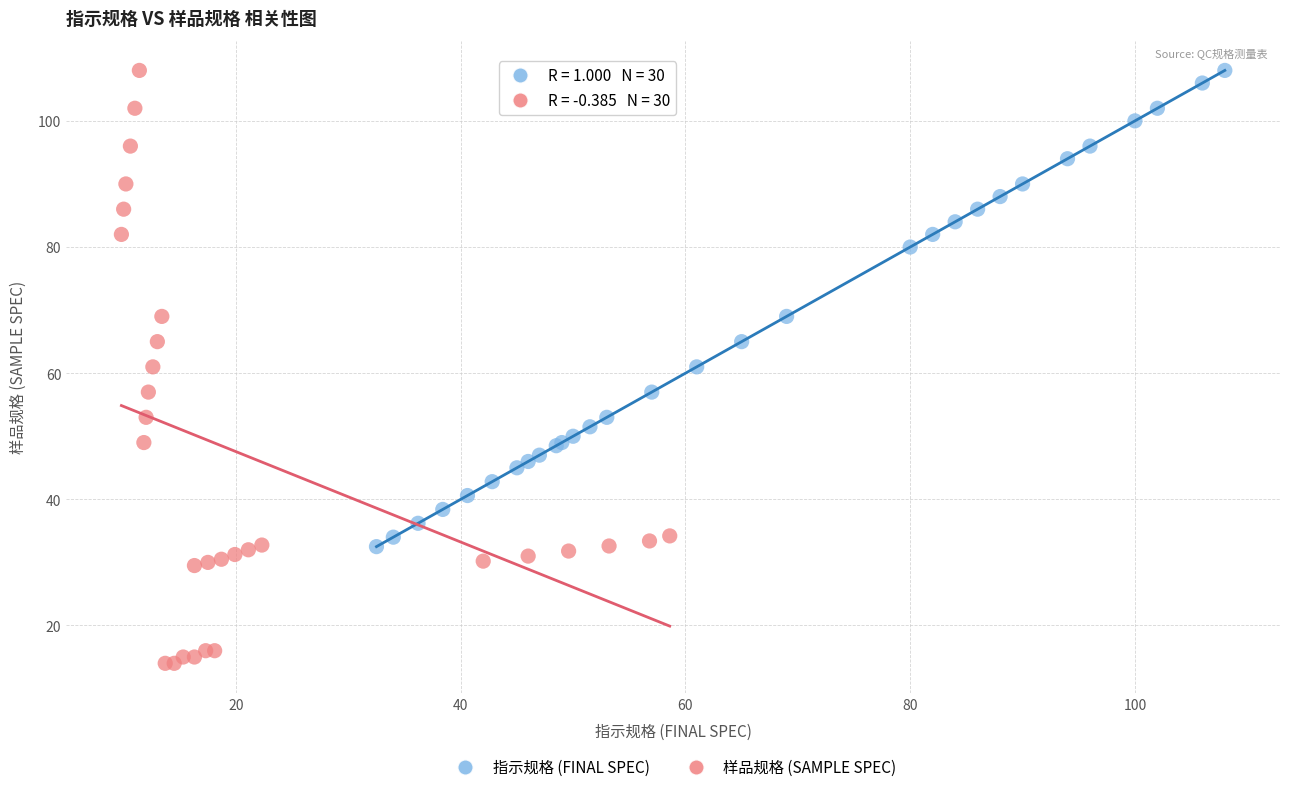

What are all the series names shown in the legend?

指示规格 (FINAL SPEC), 样品规格 (SAMPLE SPEC)